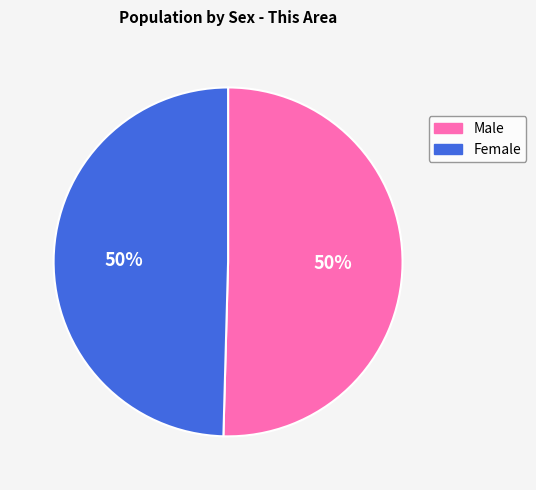

To the nearest percent, what portion does Female represent?

50%